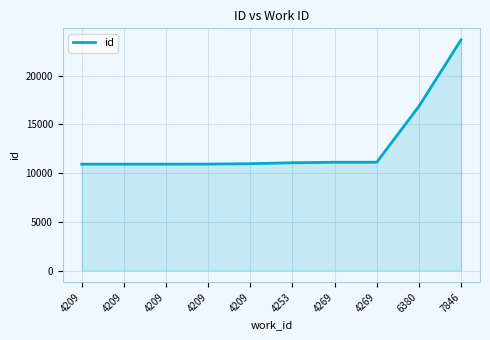

Does the chart display data point markers on the line(s)?

No